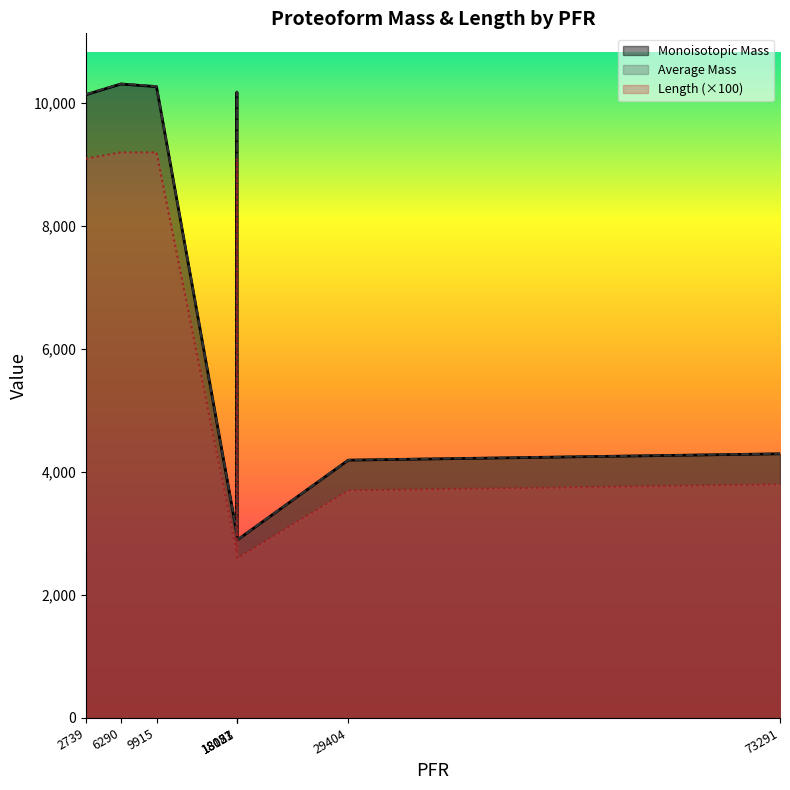

Where is the first local maximum for Length (×100)?

18087